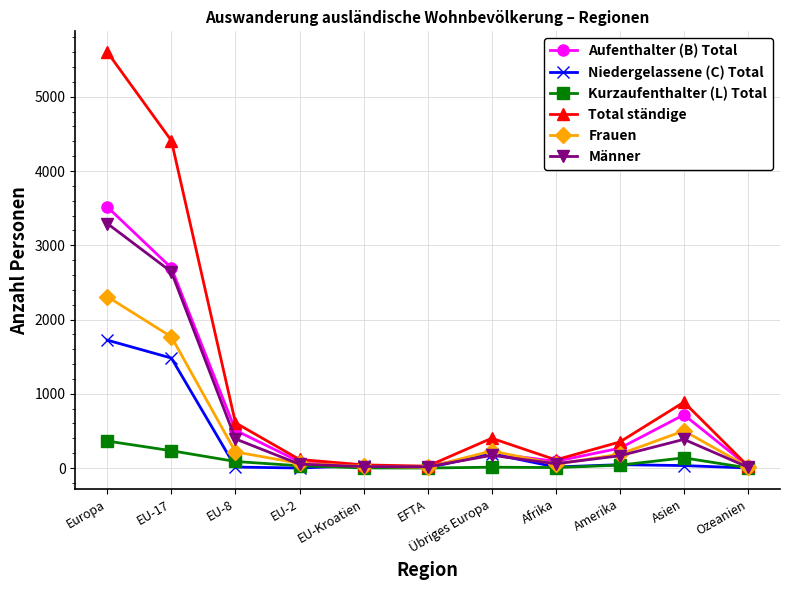

How many lines are shown in the chart?

6